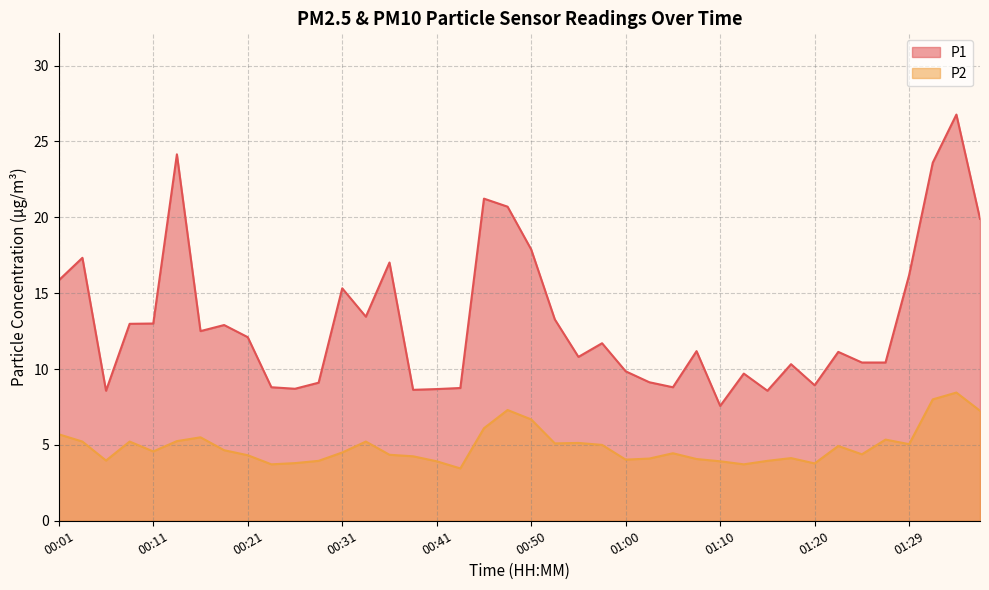

Reading right to left, extract all data points from this chart.

P1: 19.9	26.8	23.6	16.2	10.4	10.4	11.1	8.9	10.3	8.6	9.7	7.6	11.2	8.8	9.1	9.8	11.7	10.8	13.3	17.9	20.7	21.2	8.8	8.7	8.6	17.0	13.4	15.3	9.1	8.7	8.8	12.1	12.9	12.5	24.1	13.0	13.0	8.6	17.3	15.8
P2: 7.2	8.4	8.0	5.0	5.3	4.4	4.9	3.8	4.1	4.0	3.7	3.9	4.1	4.5	4.1	4.0	5.0	5.1	5.1	6.7	7.3	6.1	3.5	3.9	4.2	4.3	5.2	4.5	4.0	3.8	3.7	4.3	4.7	5.5	5.2	4.6	5.2	4.0	5.2	5.7